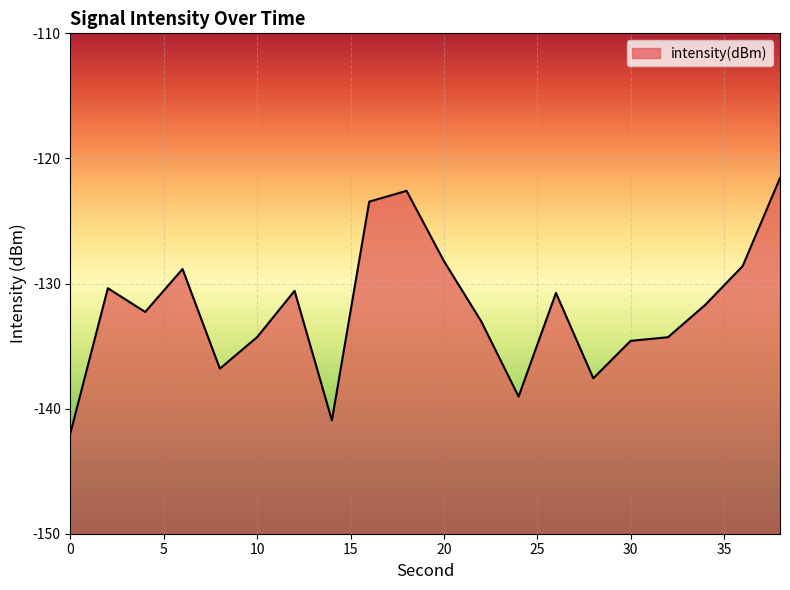

Is it true that the value at 28 is -47.8?

False